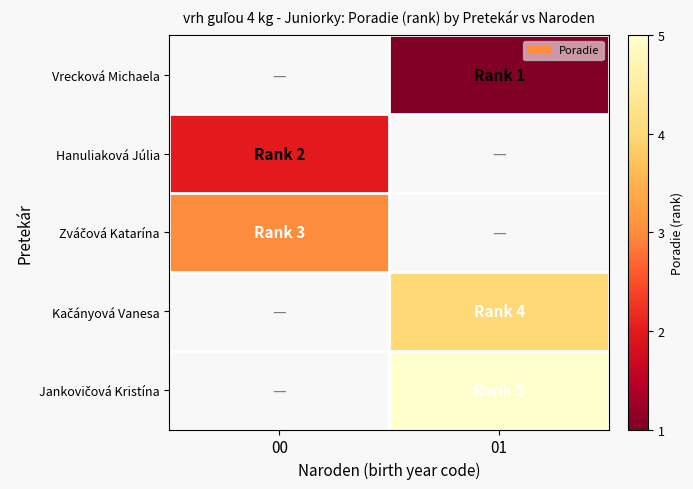

How many data points does each series have?

2